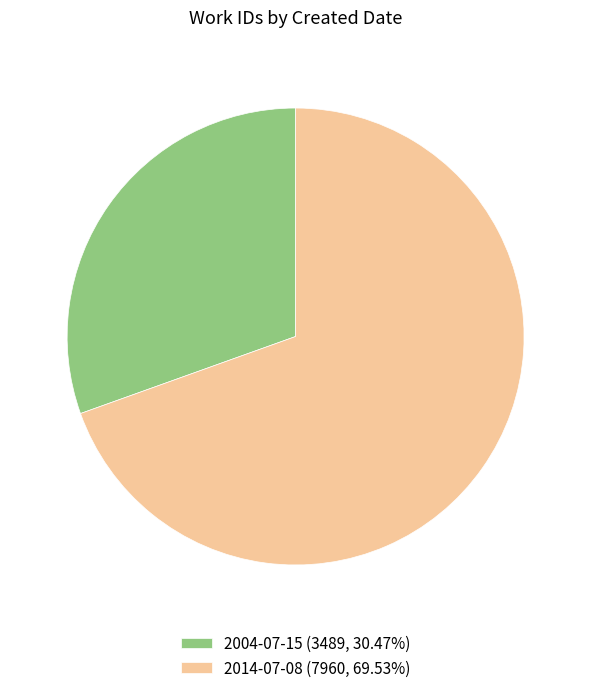

How many slices are in this pie chart?

2